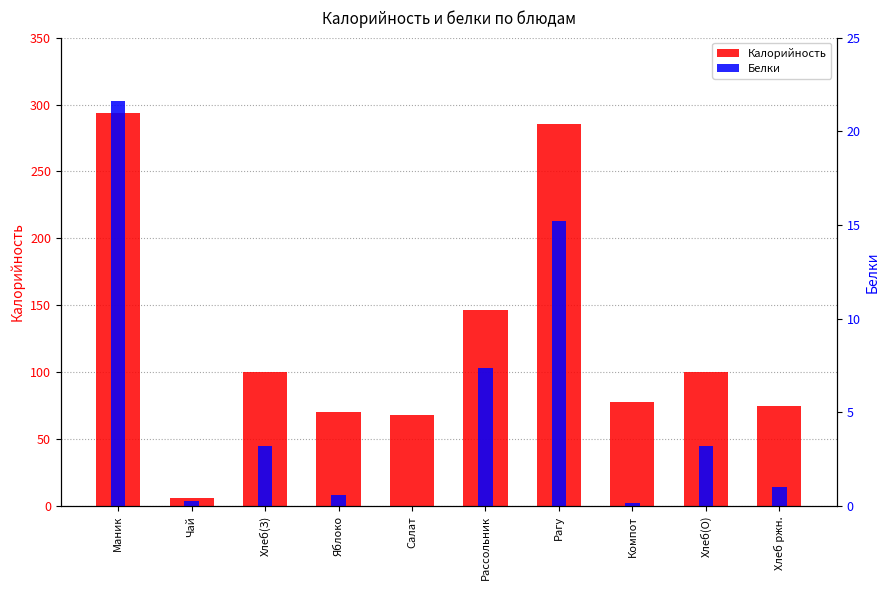

What is the difference between the Белки values at Чай and Яблоко?

0.3